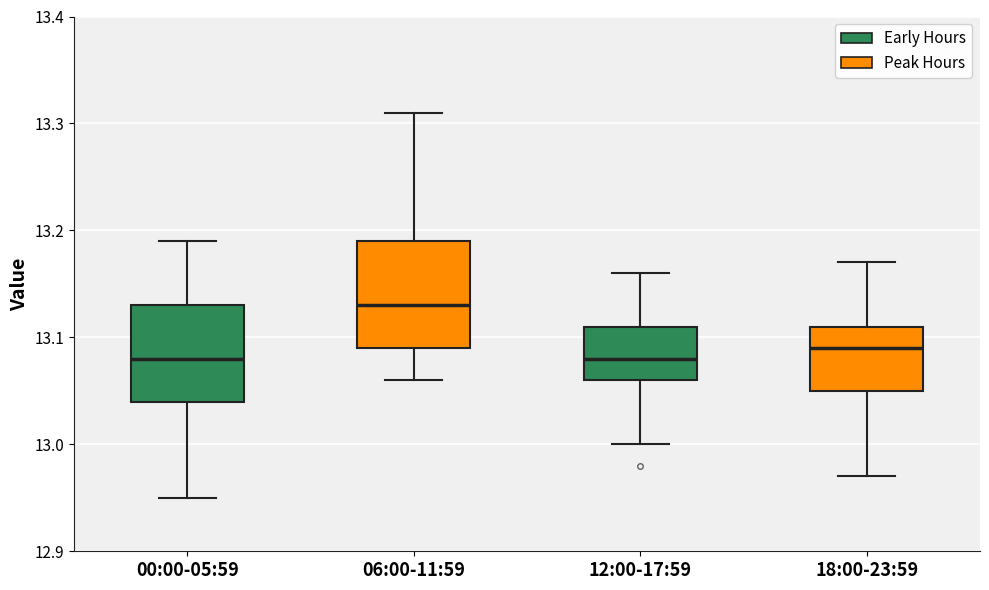

Reading left to right, transcribe this box plot: for each box, give where its median line is, the range the box spans, and where its two whiskers end, as read against the y-axis. The values are not printed on the chart, so give them approximately, as read against the axis.

00:00-05:59: median 13.08, box 13.04 to 13.13, whiskers 12.95 to 13.19
06:00-11:59: median 13.13, box 13.09 to 13.19, whiskers 13.06 to 13.31
12:00-17:59: median 13.08, box 13.06 to 13.11, whiskers 13.00 to 13.16
18:00-23:59: median 13.09, box 13.05 to 13.11, whiskers 12.97 to 13.17